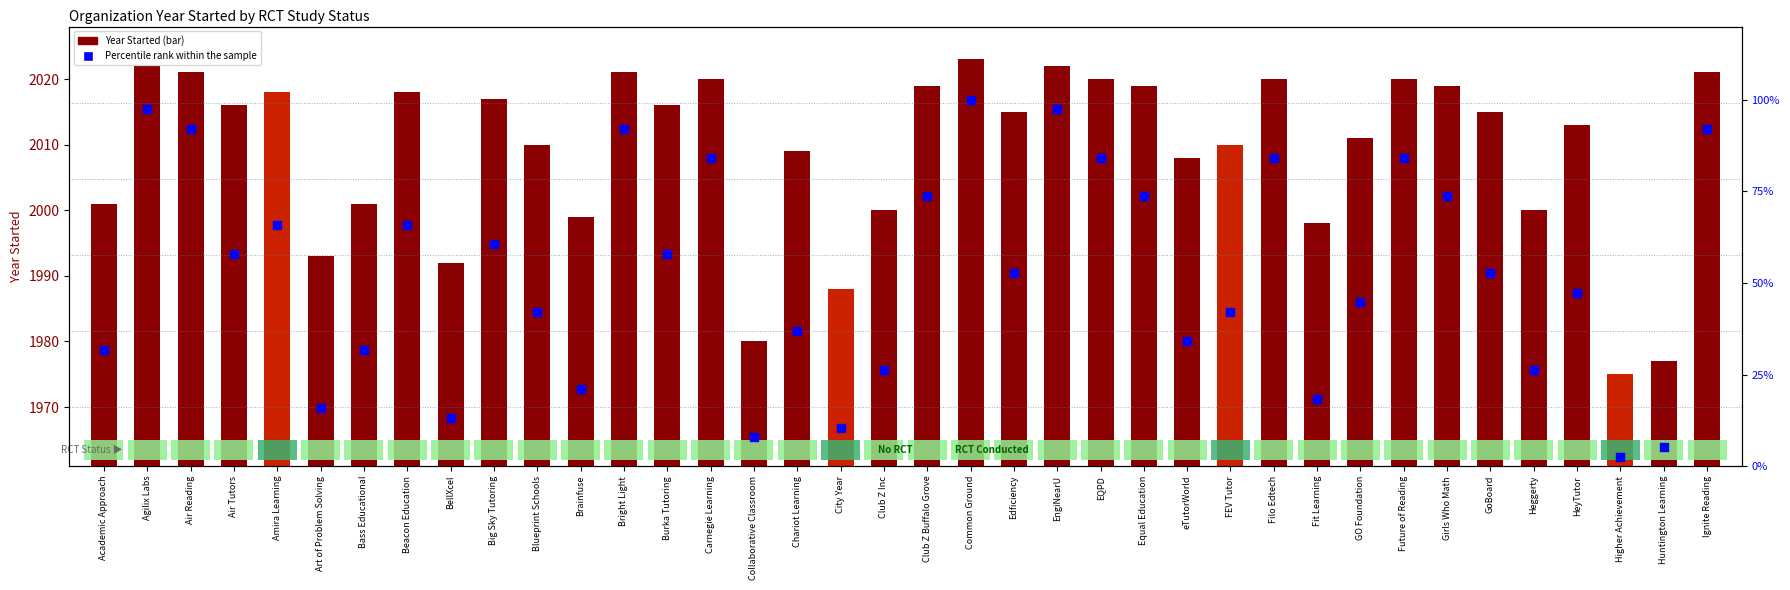

Which series has the widest spread of Y values?

Percentile rank within the sample